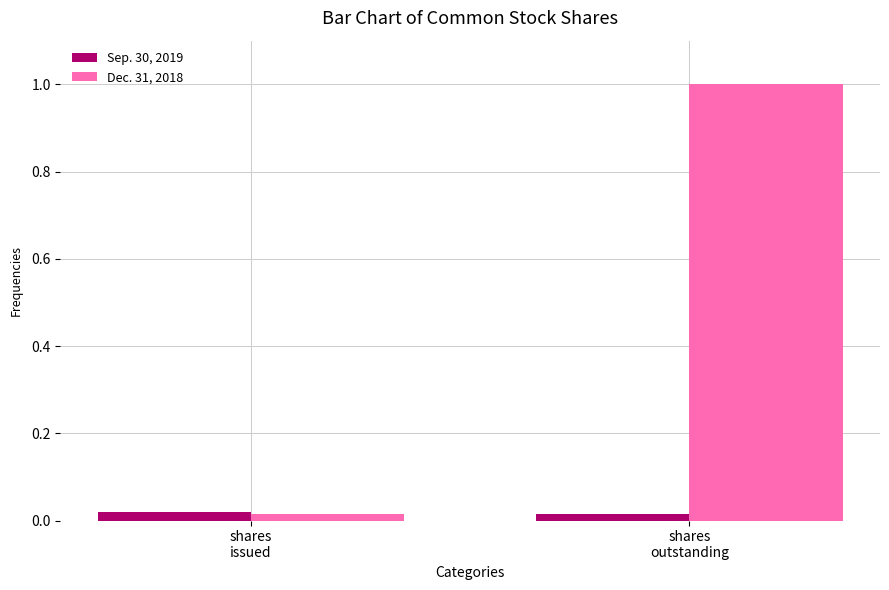

What is the total value across all series at shares
outstanding?

1.0